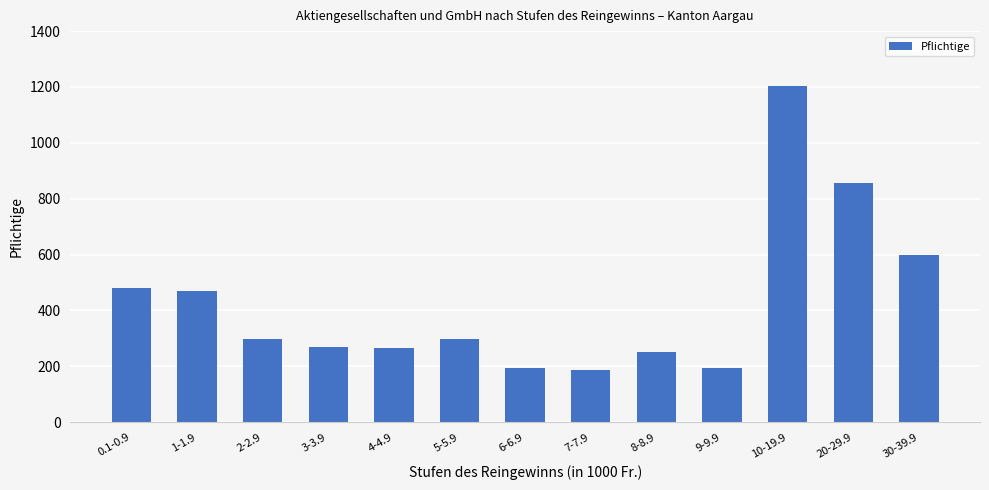

What position from the right is 4-4.9?

9